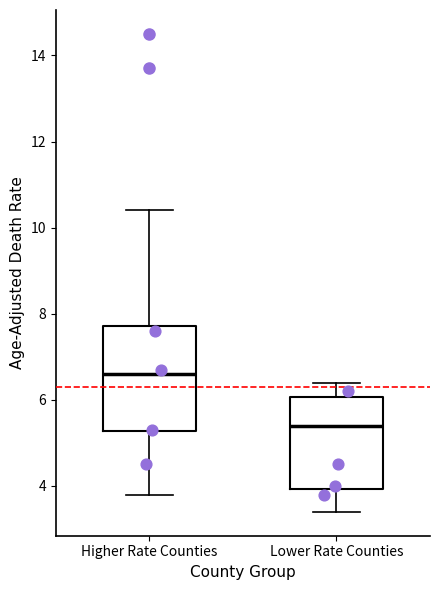

Which box's median line is the lowest?

Lower Rate Counties